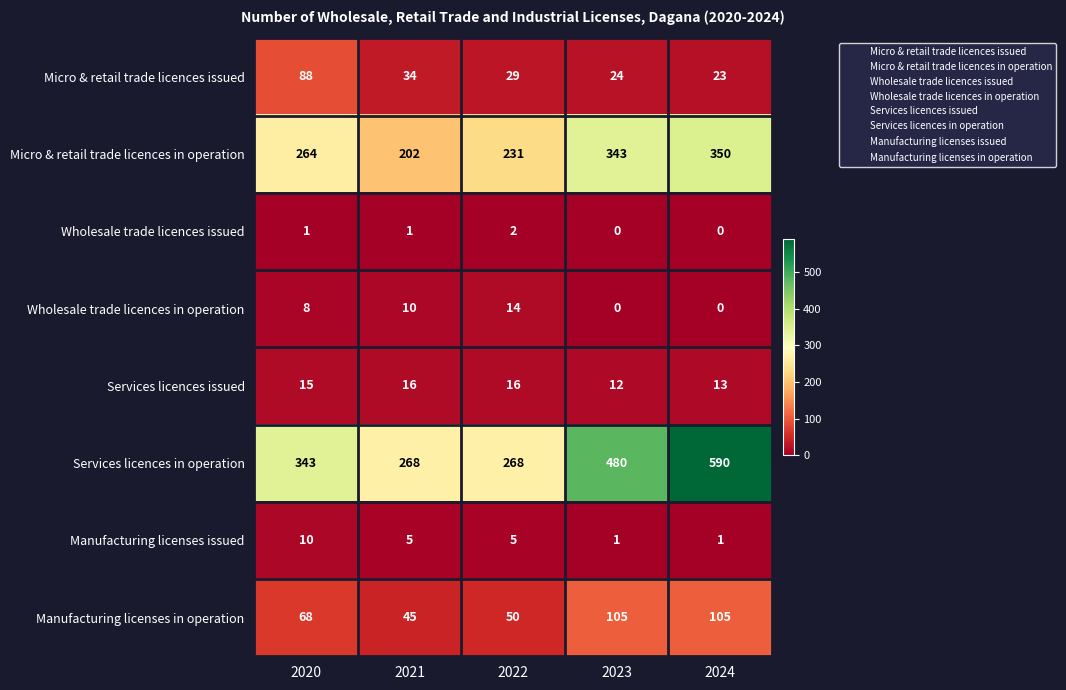

The value of Services licences issued at 2023 is 5. True or false?

False